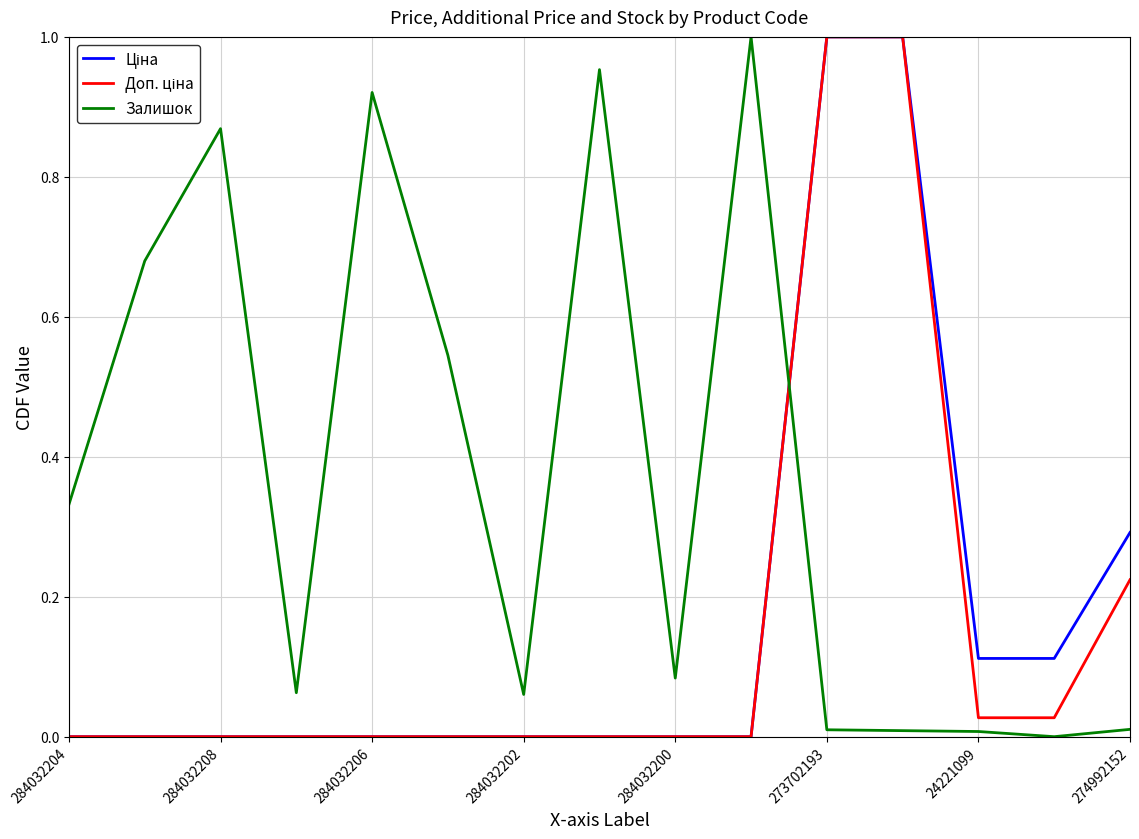

Count the number of categories in the chart.

15